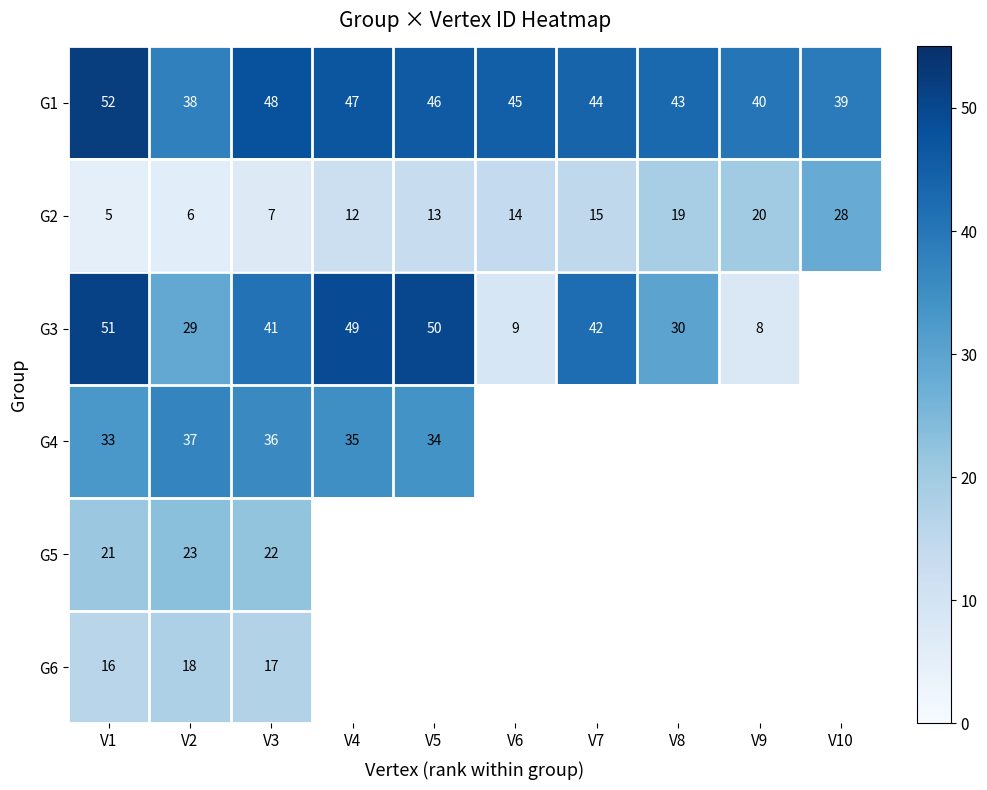

What is the spread (max minus min) of values at V4?

37.0